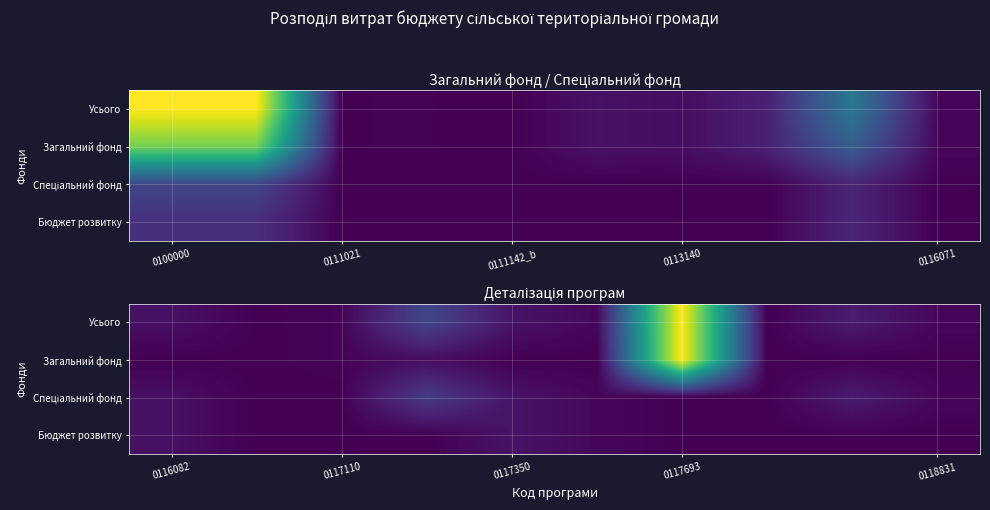

Is it true that Загальний фонд equals 13289 at 0117110?

False